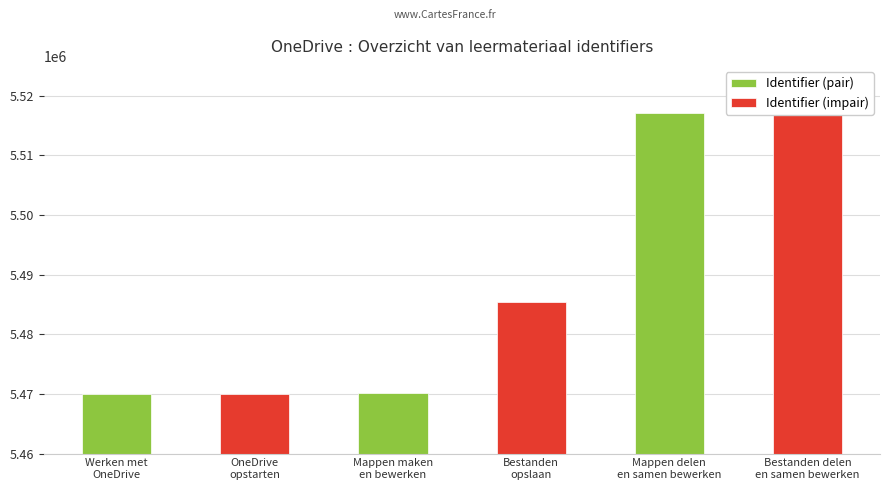

What is the change in value from Werken met OneDrive to OneDrive opstarten?

+3